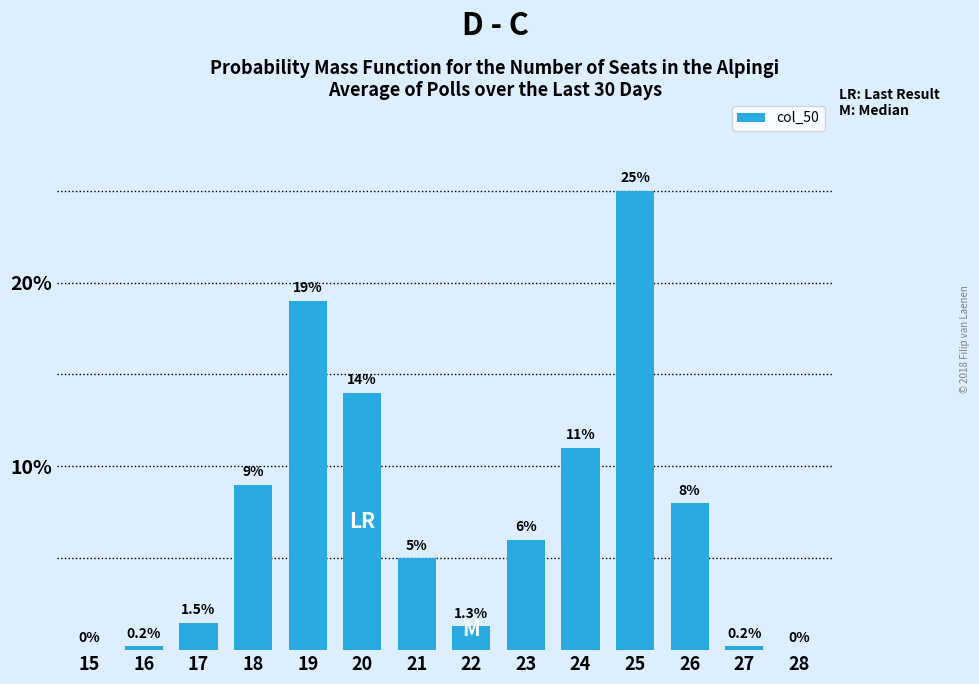

Reading left to right, transcribe all the data shown in this chart.

15=0.0	16=0.2	17=1.5	18=9.0	19=19.0	20=14.0	21=5.0	22=1.3	23=6.0	24=11.0	25=25.0	26=8.0	27=0.2	28=0.0